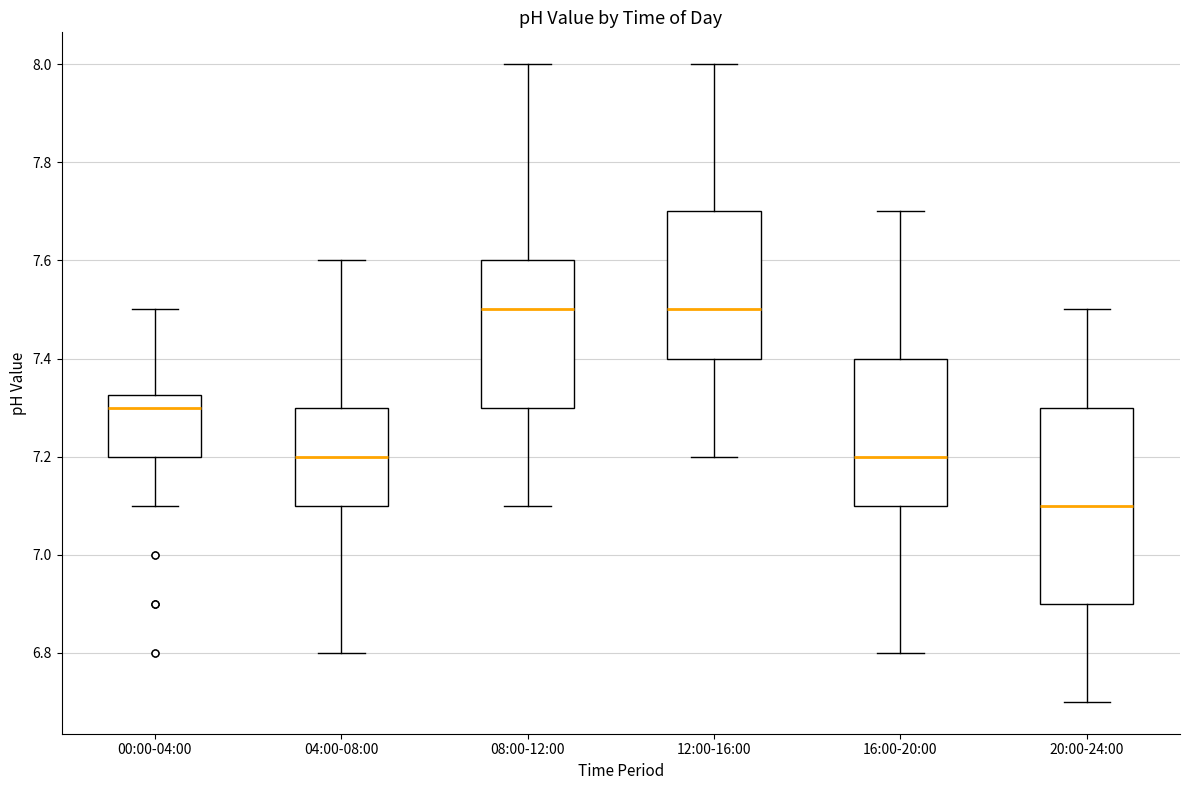

Reading left to right, transcribe this box plot: for each box, give where its median line is, the range the box spans, and where its two whiskers end, as read against the y-axis. The values are not printed on the chart, so give them approximately, as read against the axis.

00:00-04:00: median 7.30, box 7.20 to 7.32, whiskers 7.10 to 7.50
04:00-08:00: median 7.20, box 7.10 to 7.30, whiskers 6.80 to 7.60
08:00-12:00: median 7.50, box 7.30 to 7.60, whiskers 7.10 to 8.00
12:00-16:00: median 7.50, box 7.40 to 7.70, whiskers 7.20 to 8.00
16:00-20:00: median 7.20, box 7.10 to 7.40, whiskers 6.80 to 7.70
20:00-24:00: median 7.10, box 6.90 to 7.30, whiskers 6.70 to 7.50